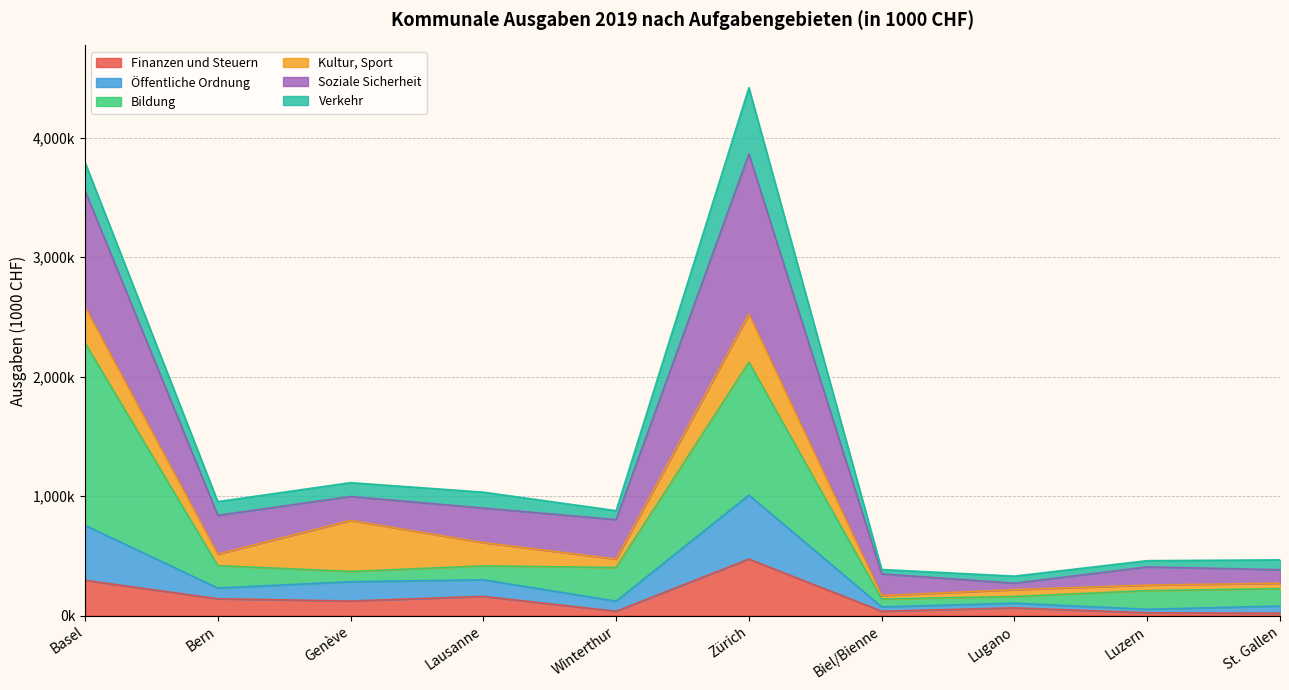

What is the greatest value displayed?

4417419